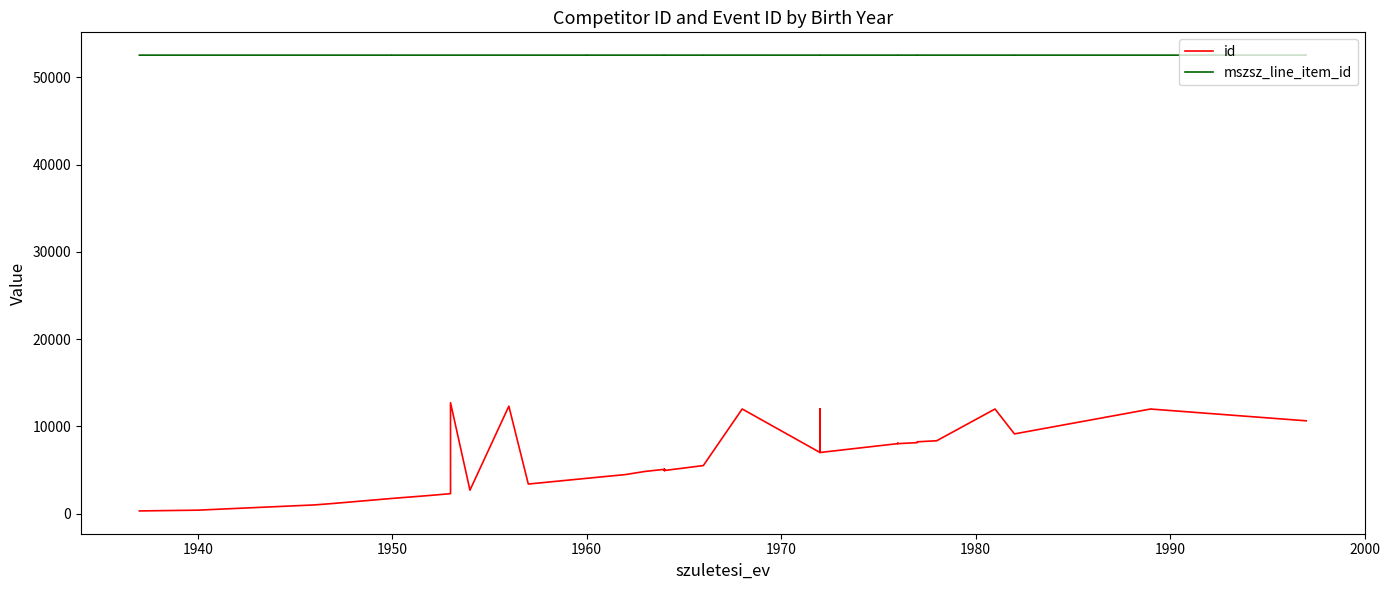

How many series are shown in this chart?

2